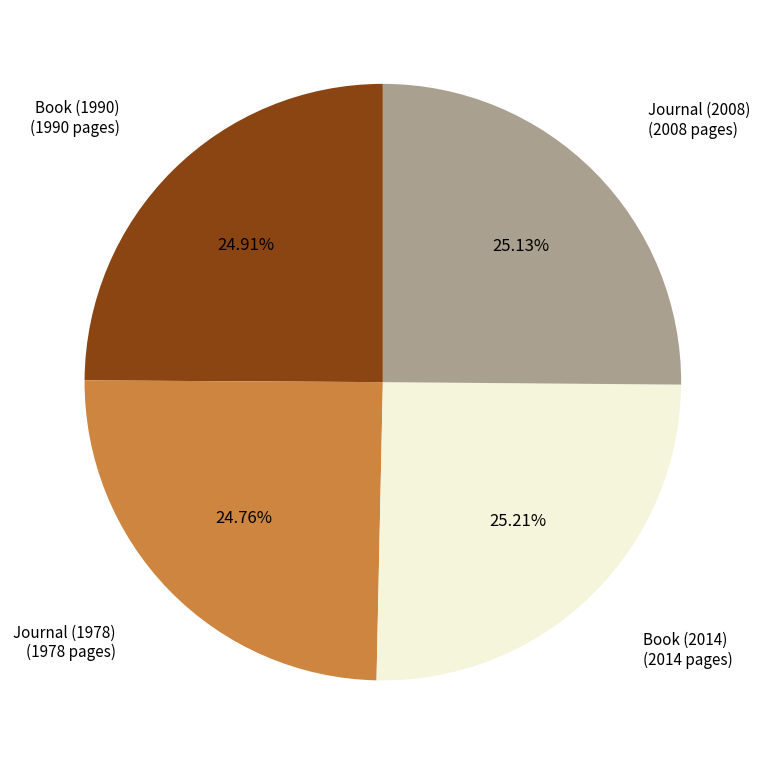

To the nearest percent, what is the average slice percentage?

25%